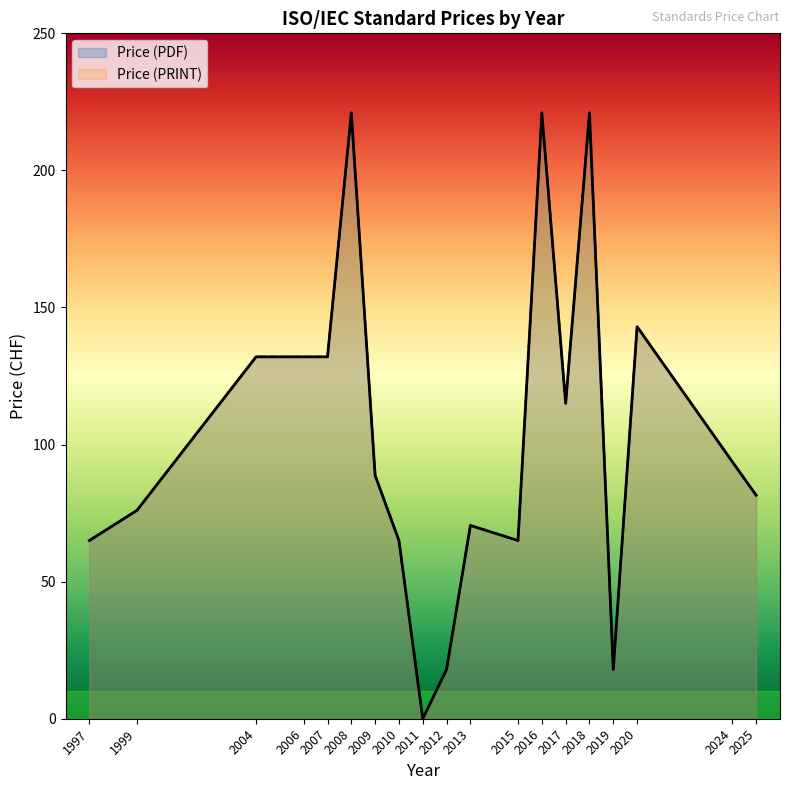

What value does the Price (PRINT) series have at 1997, to the nearest 5?

45